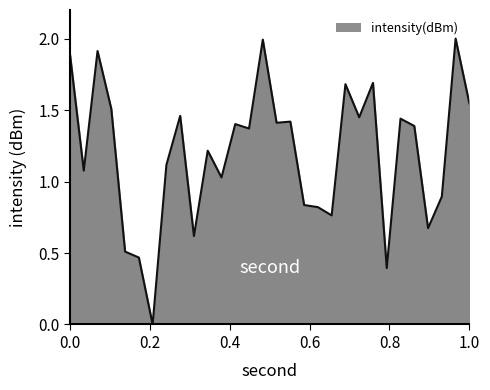

What is the difference between the second highest and second lowest values?

1.6